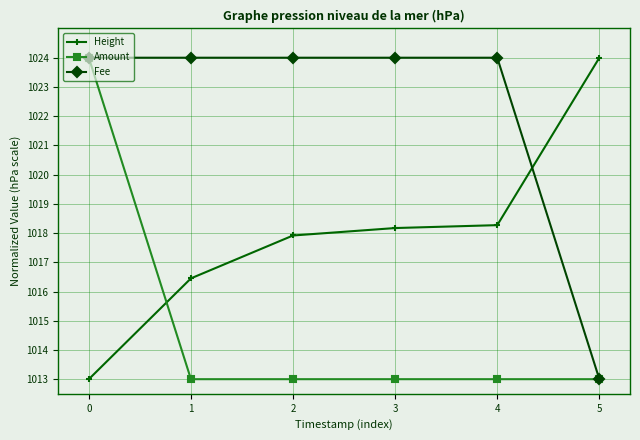

True or false: Amount has more than 2 points higher than both neighbors.

False